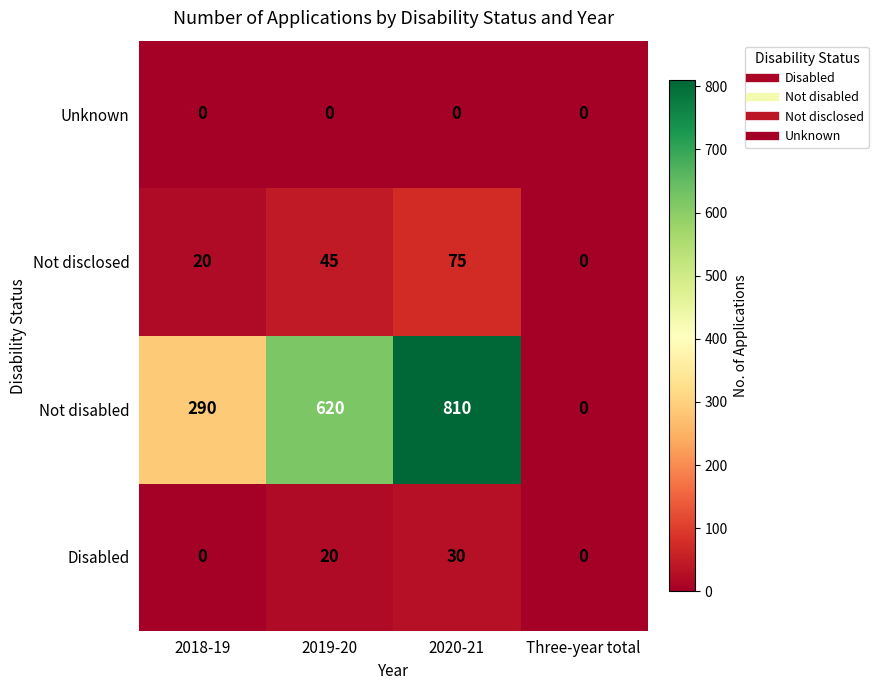

How many data points in Not disabled are less than 620?

2